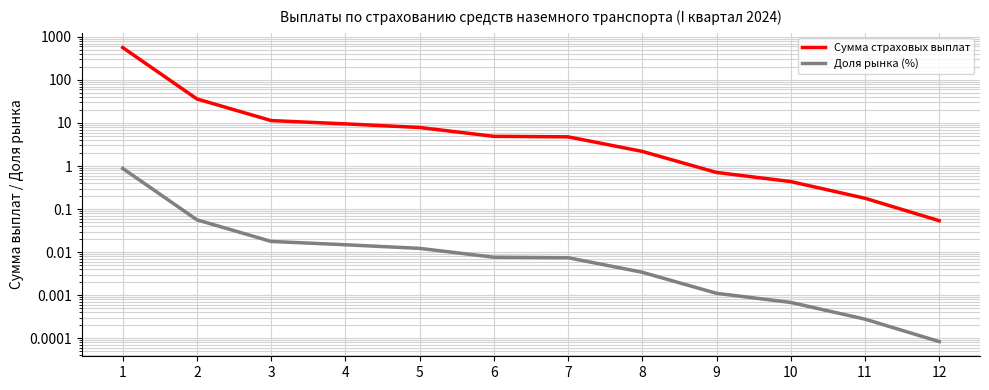

What is the difference between the Сумма страховых выплат values at 9 and 2?

35.4